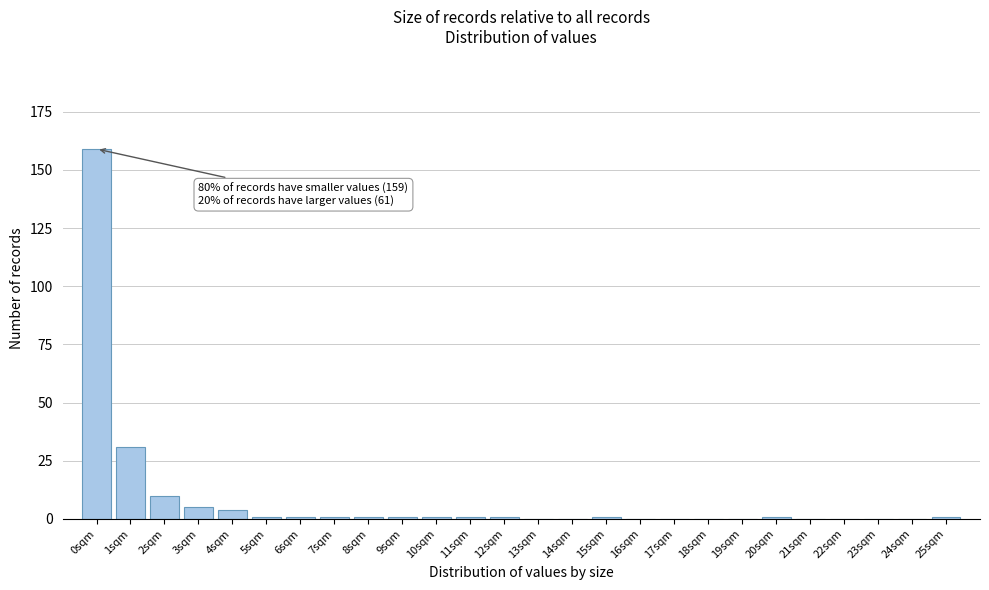

Reading left to right, transcribe all the data shown in this chart.

0sqm=159	1sqm=31	2sqm=10	3sqm=5	4sqm=4	5sqm=1	6sqm=1	7sqm=1	8sqm=1	9sqm=1	10sqm=1	11sqm=1	12sqm=1	13sqm=0	14sqm=0	15sqm=1	16sqm=0	17sqm=0	18sqm=0	19sqm=0	20sqm=1	21sqm=0	22sqm=0	23sqm=0	24sqm=0	25sqm=1